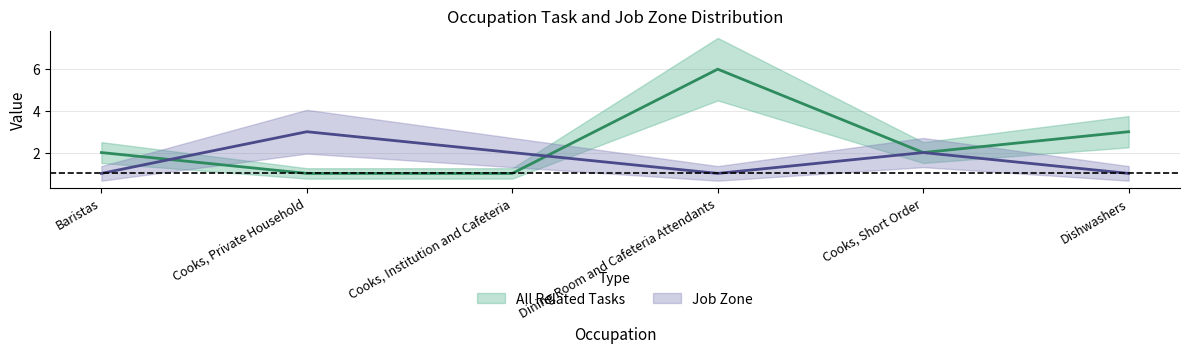

List the series in order of their peak value, highest first.

All Related Tasks, Job Zone